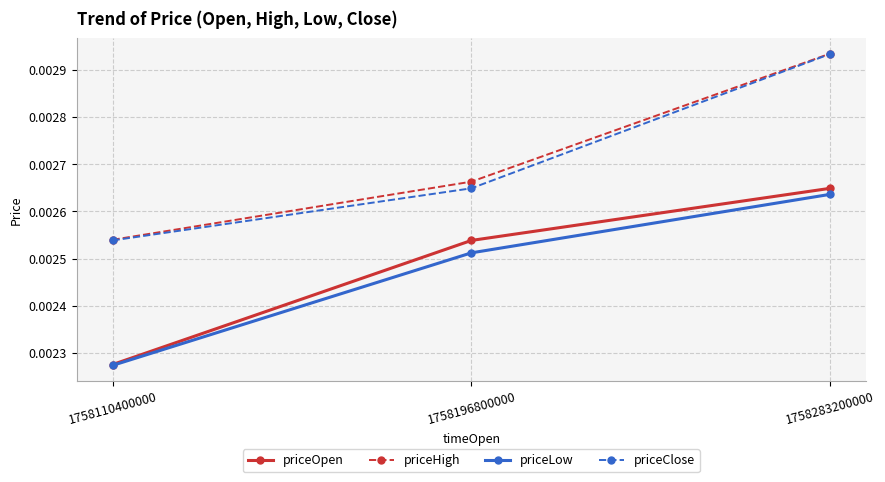

At 1758196800000, list the series in order from smallest to largest.

priceLow, priceOpen, priceClose, priceHigh